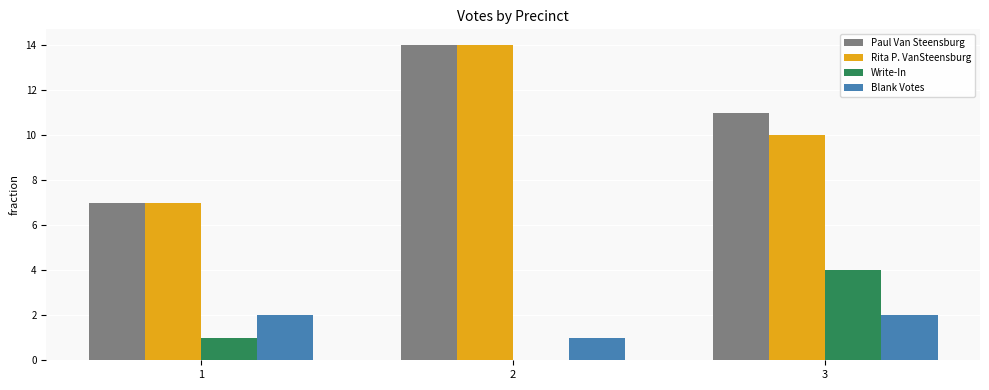

At which label is Paul Van Steensburg closest to 10?

3